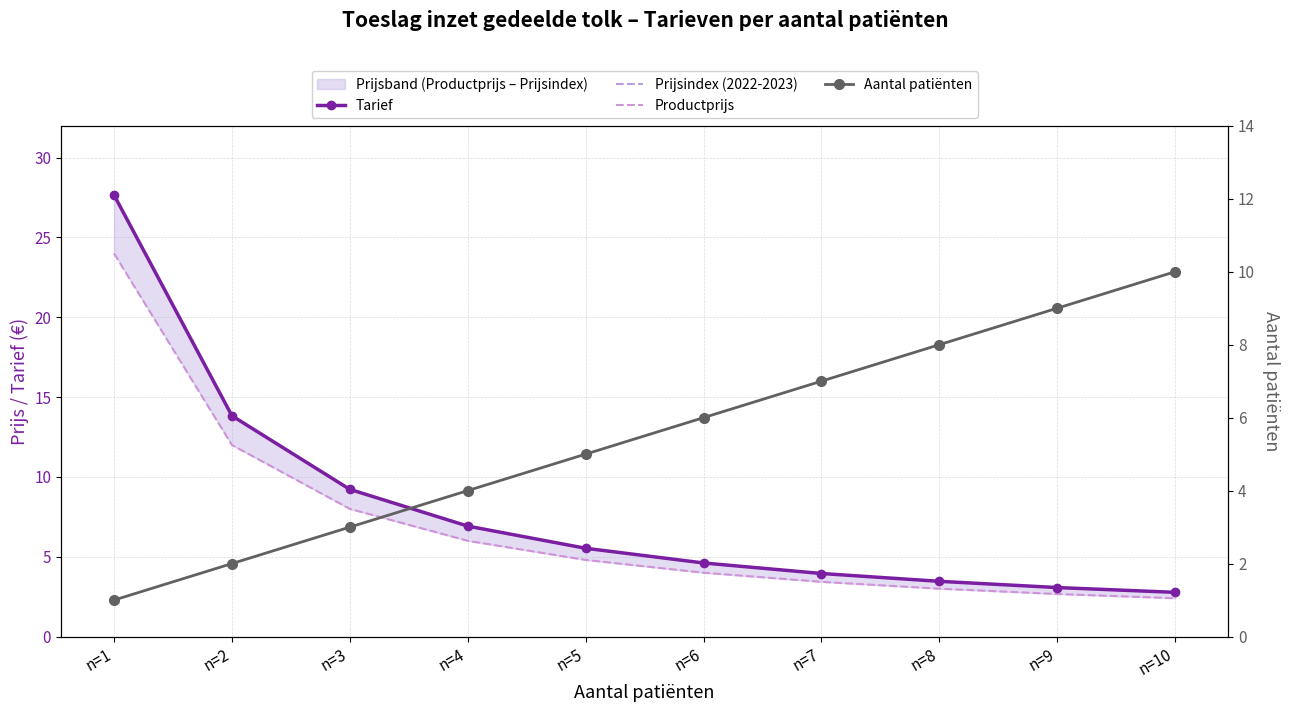

Which series has the largest total across all categories?

Tarief